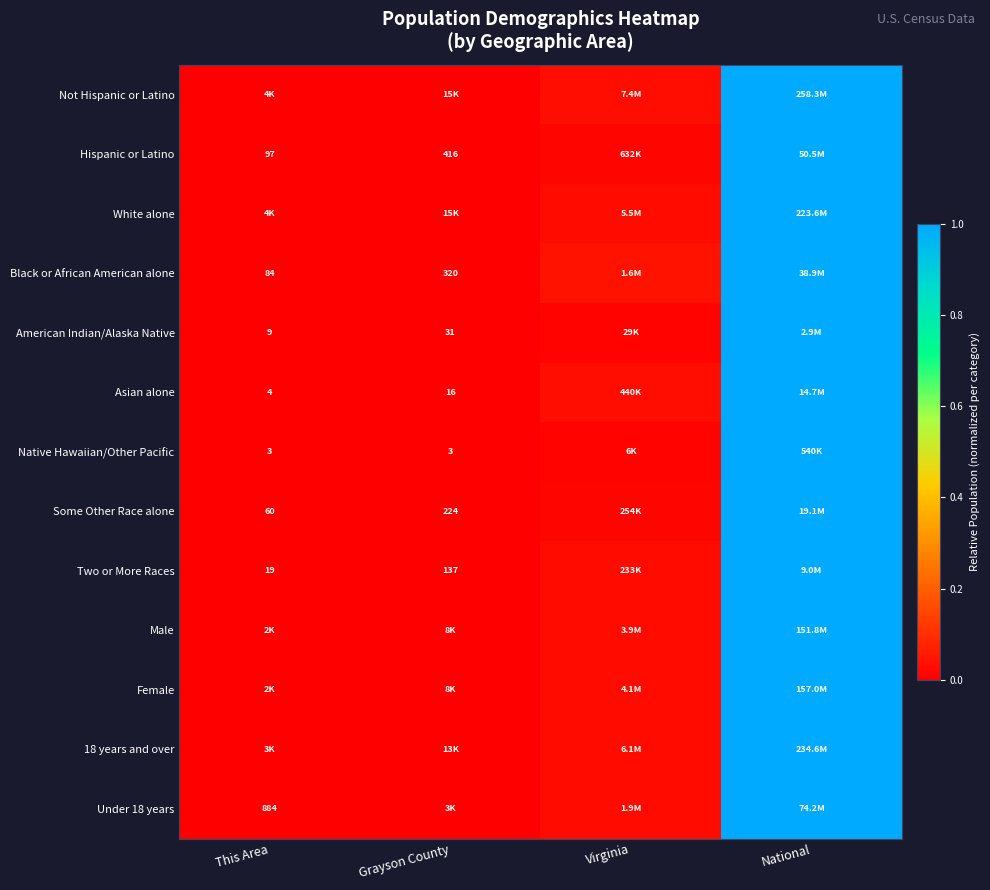

At which label does Female reach its minimum?

This Area